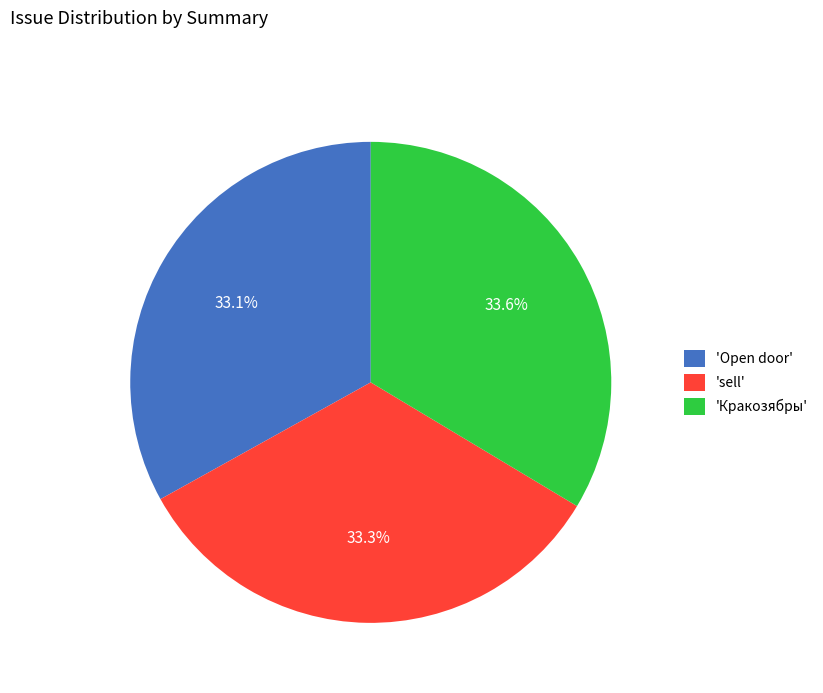

Between 'Open door' and 'Кракозябры', which is larger?

'Кракозябры'